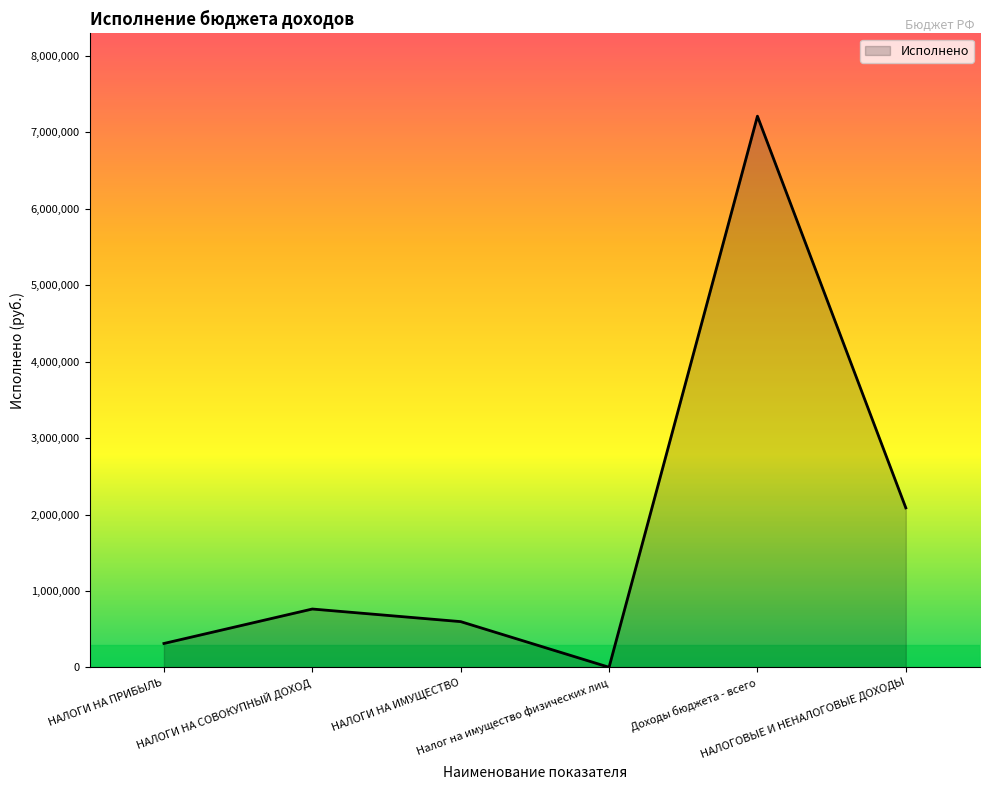

What is the average value?

1829812.8